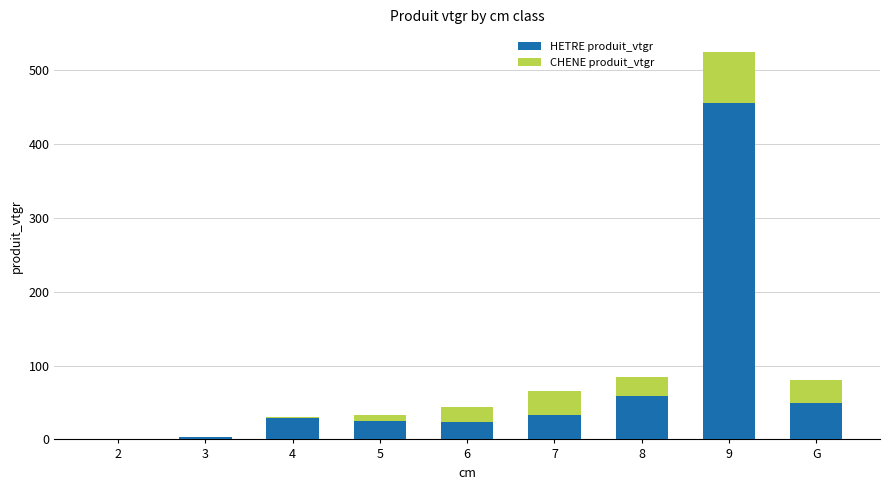

What is the total value across all series at 8?

83.8